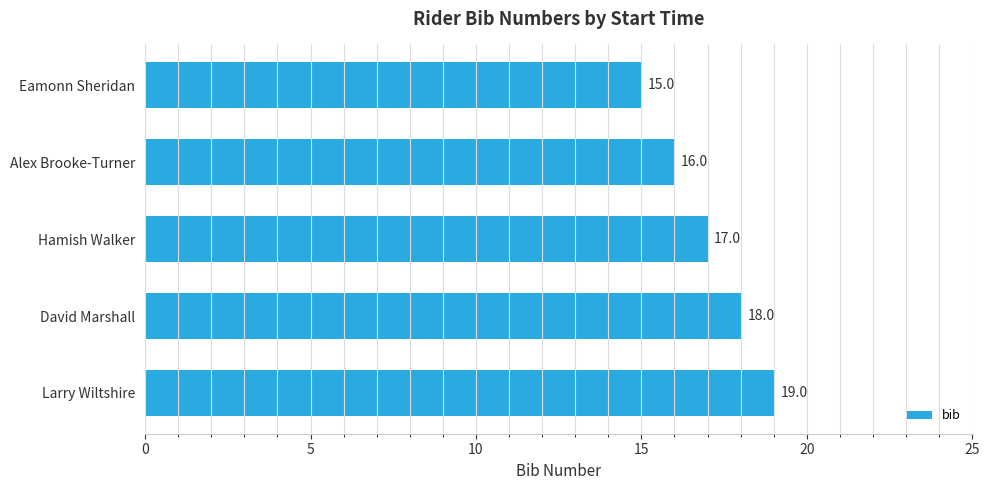

What is the average value?

17